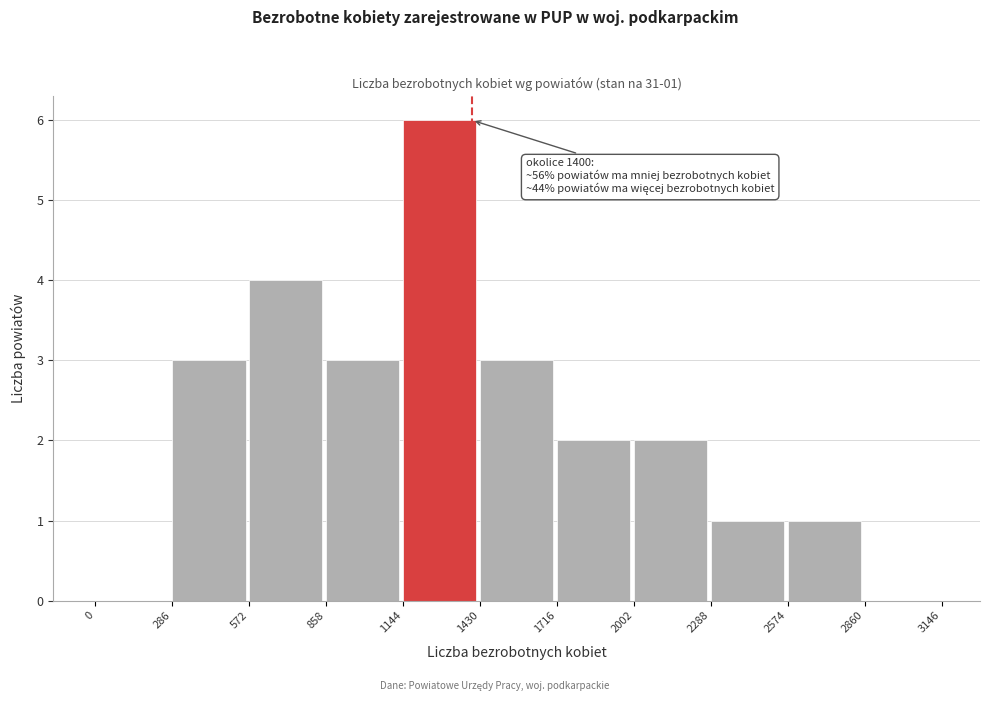

Which range on the x-axis has the tallest bar?

1144 to 1430